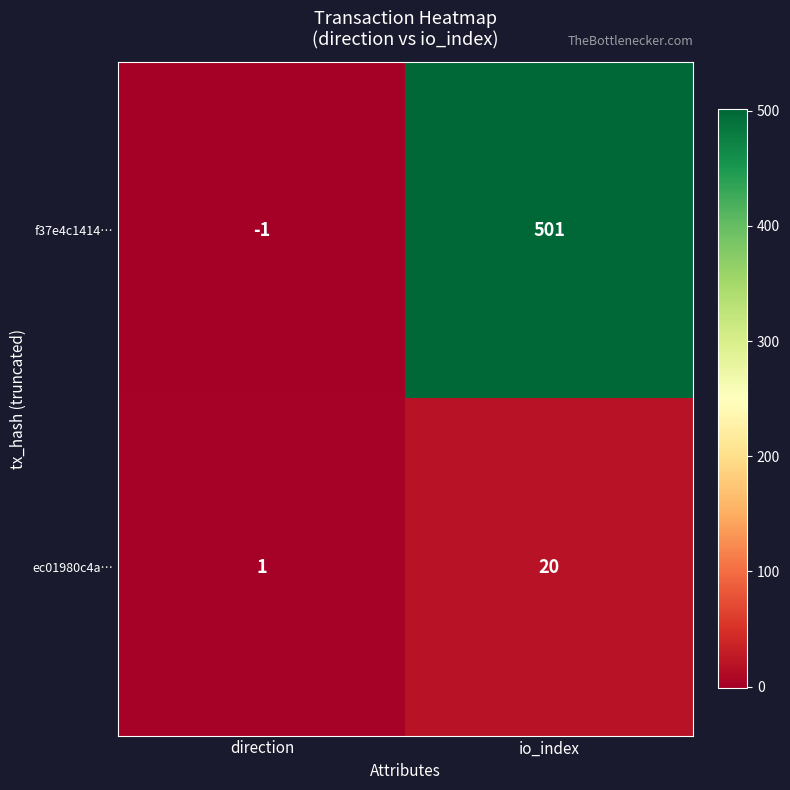

True or false: f37e4c1414… has a value of 811 at io_index.

False